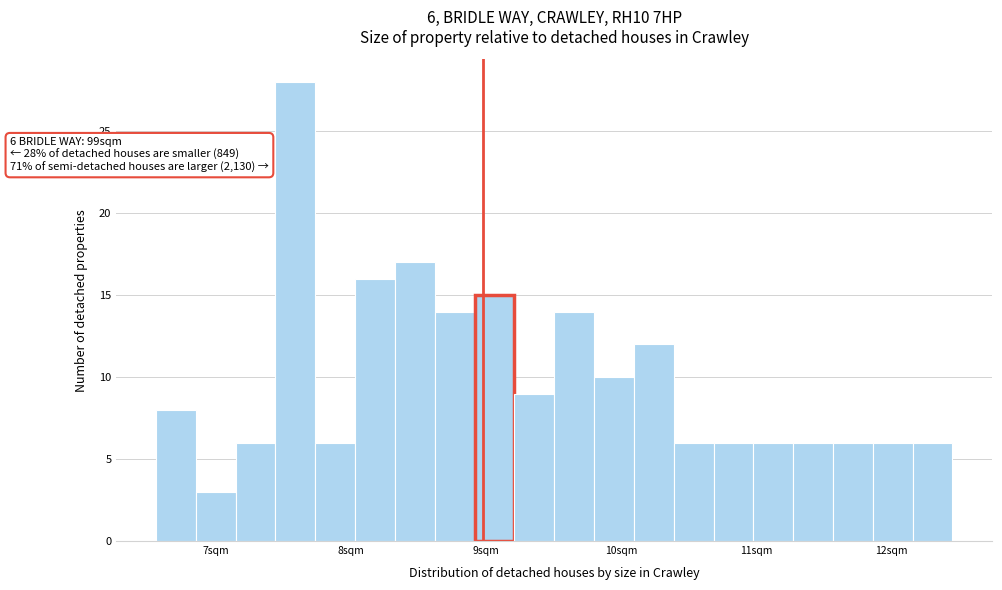

Read against the x-axis, roughly where is the centre of the tallest bar?

7.6